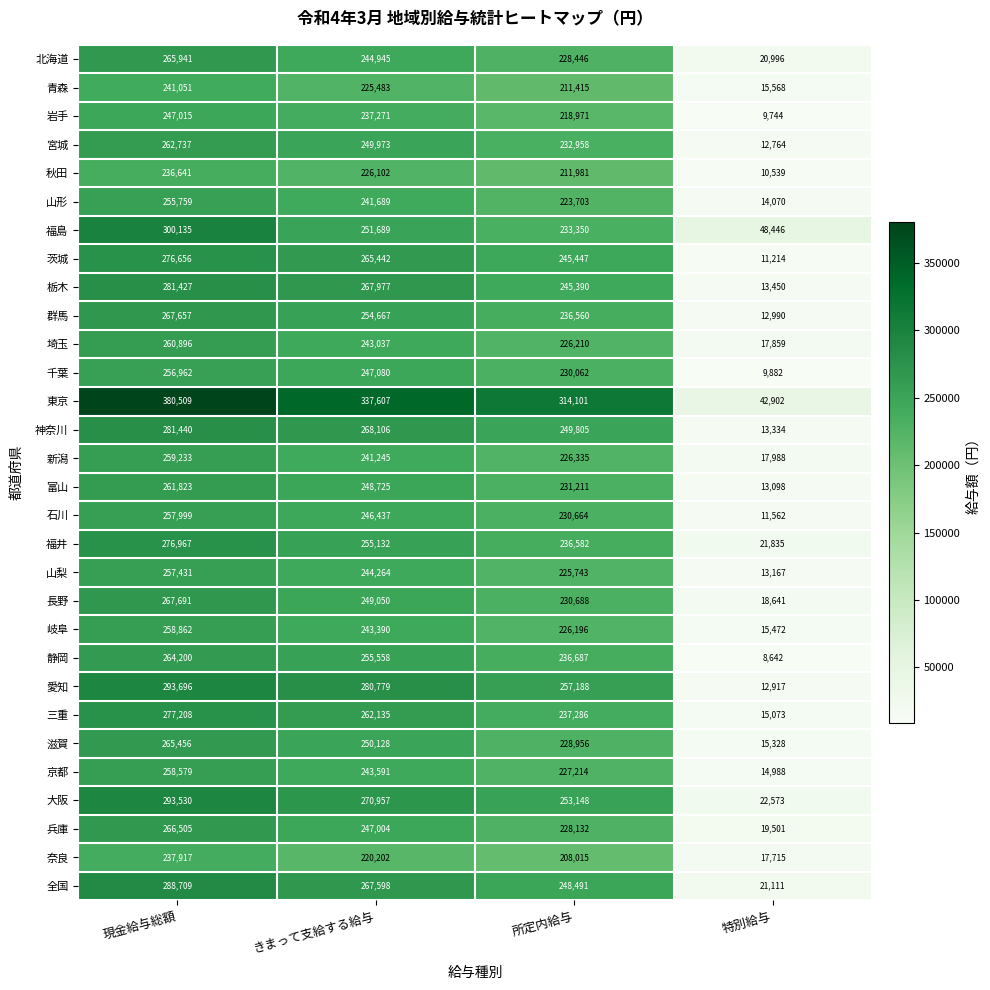

What is the difference between the 三重 values at 所定内給与 and 現金給与総額?

39922